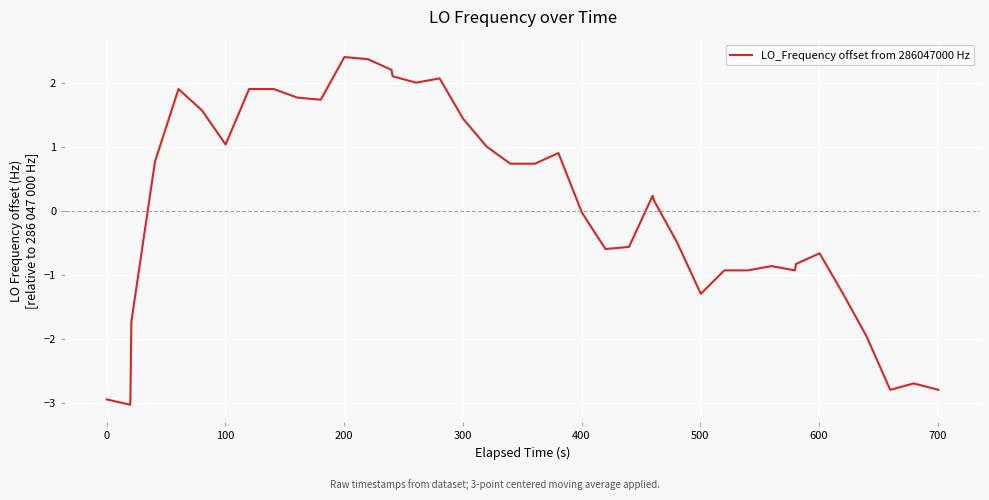

What is the value of the 40th point from the left?

-2.8